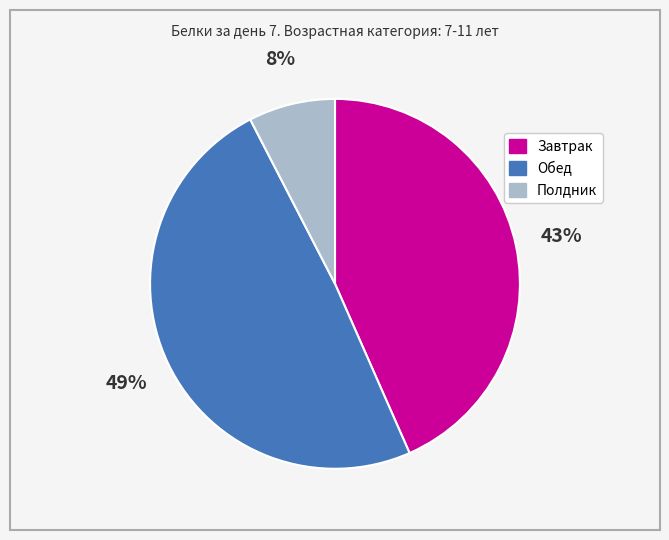

What is the ratio of the value at Обед to the value at Завтрак?

1.1